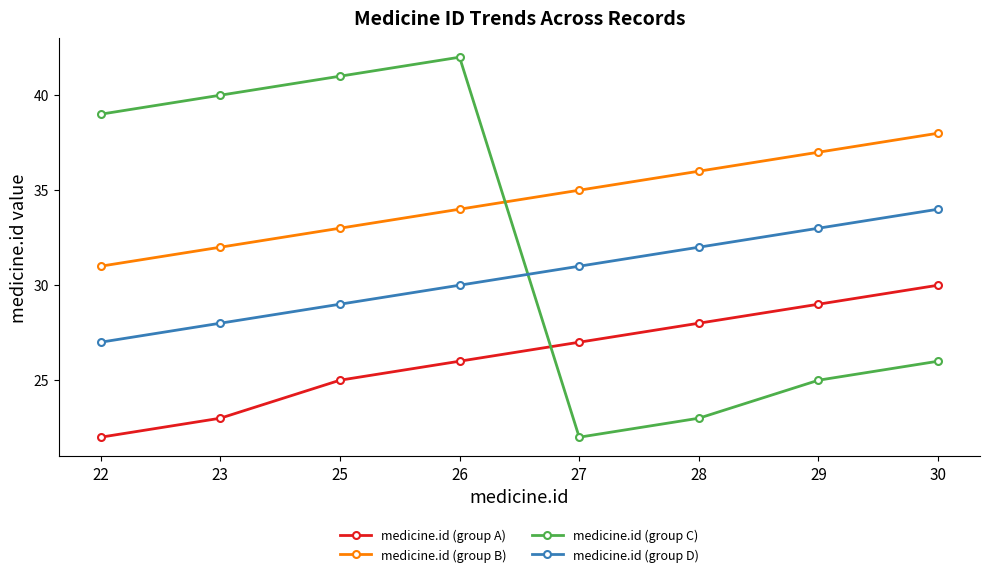

After their last crossing, which series has the higher values: medicine.id (group D) or medicine.id (group C)?

medicine.id (group D)